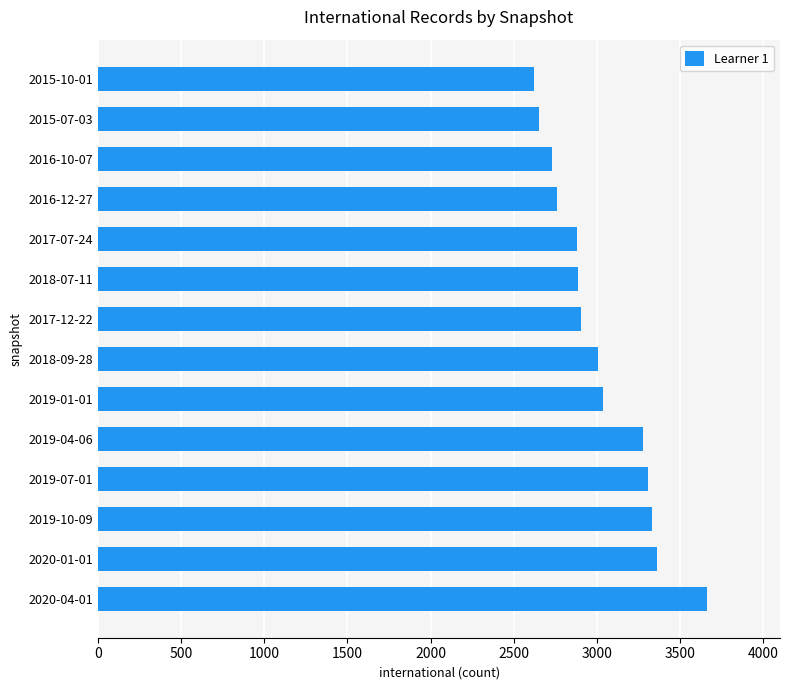

The value at 2020-04-01 is 2435. True or false?

False